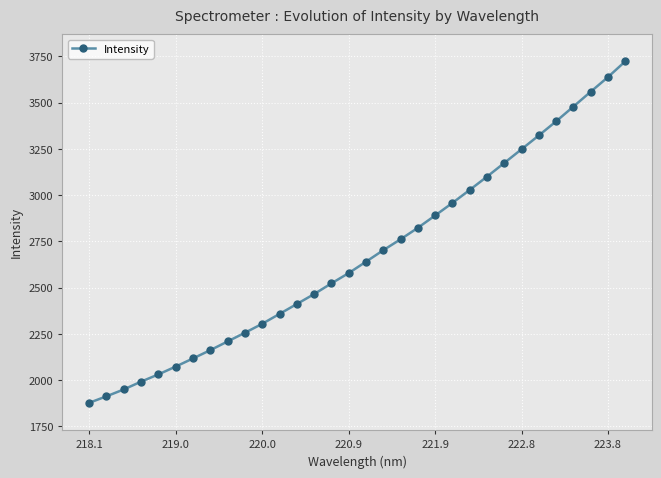

What is the smallest value displayed?

1877.0